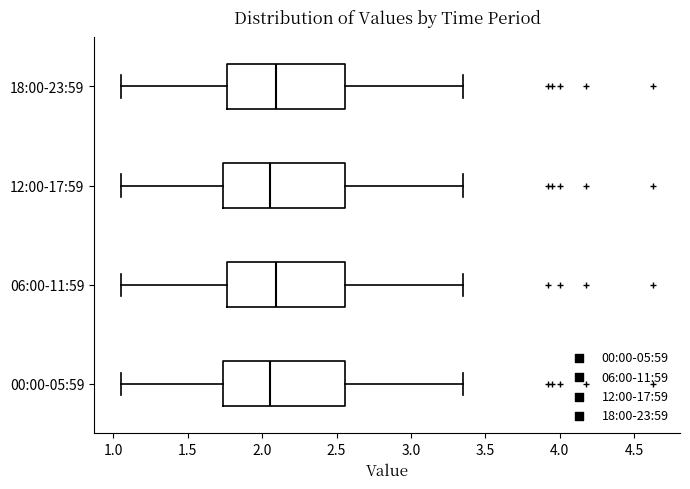

Reading bottom to top, transcribe this box plot: for each box, give where its median line is, the range the box spans, and where its two whiskers end, as read against the x-axis. The values are not printed on the chart, so give them approximately, as read against the axis.

00:00-05:59: median 2.05, box 1.75 to 2.55, whiskers 1.05 to 3.35
06:00-11:59: median 2.10, box 1.75 to 2.55, whiskers 1.05 to 3.35
12:00-17:59: median 2.05, box 1.75 to 2.55, whiskers 1.05 to 3.35
18:00-23:59: median 2.10, box 1.75 to 2.55, whiskers 1.05 to 3.35